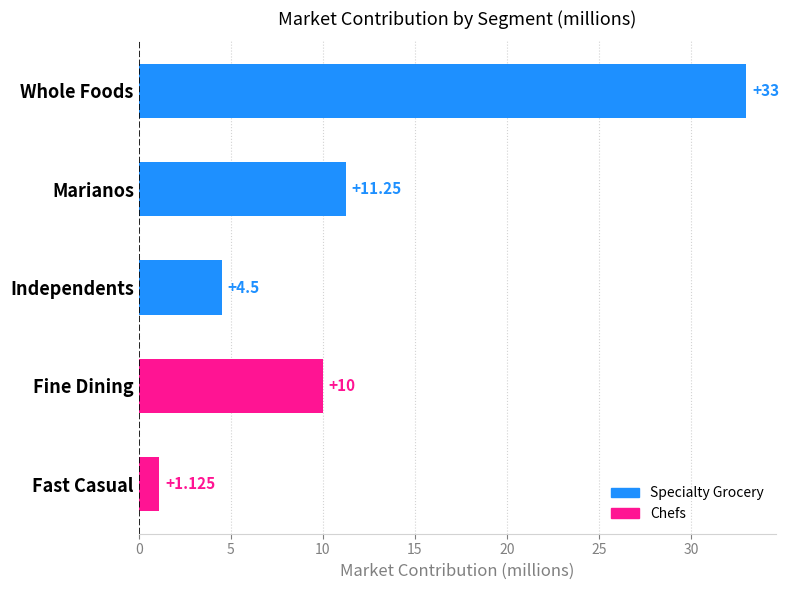

Which category has the lowest value across all series?

Fast Casual